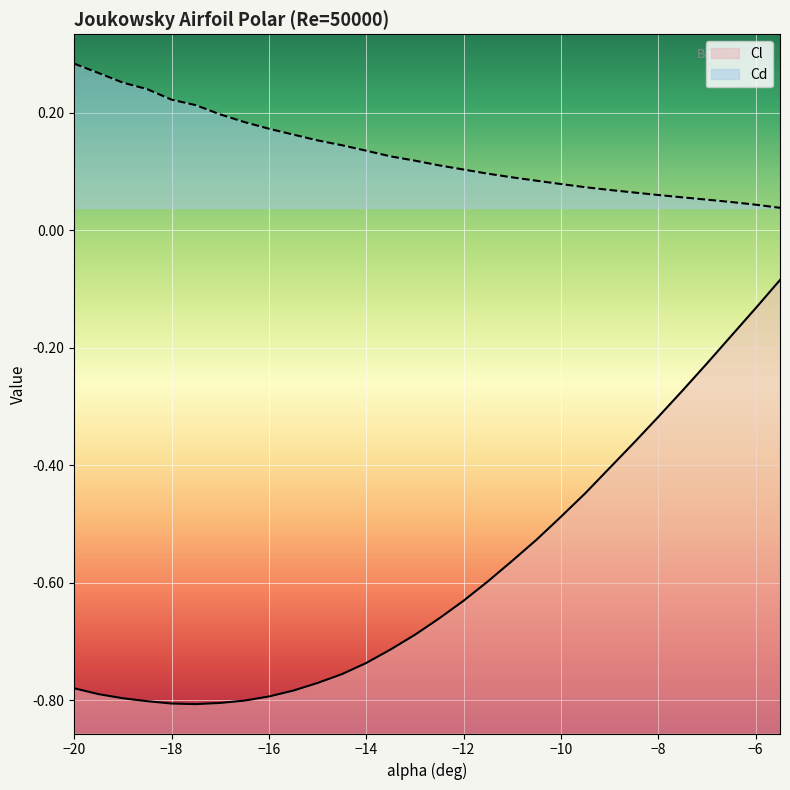

What are all the series names shown in the legend?

Cl, Cd